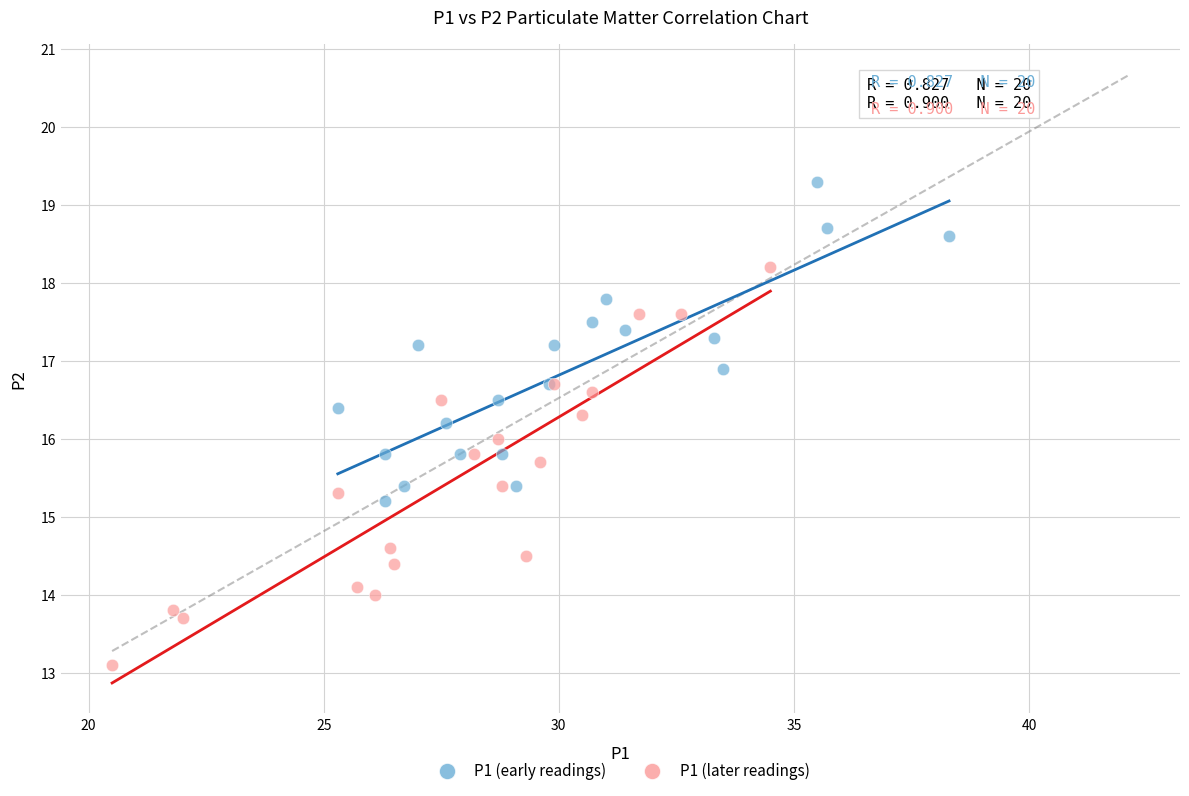

Which series contains the lowest Y value?

P1 (later readings)